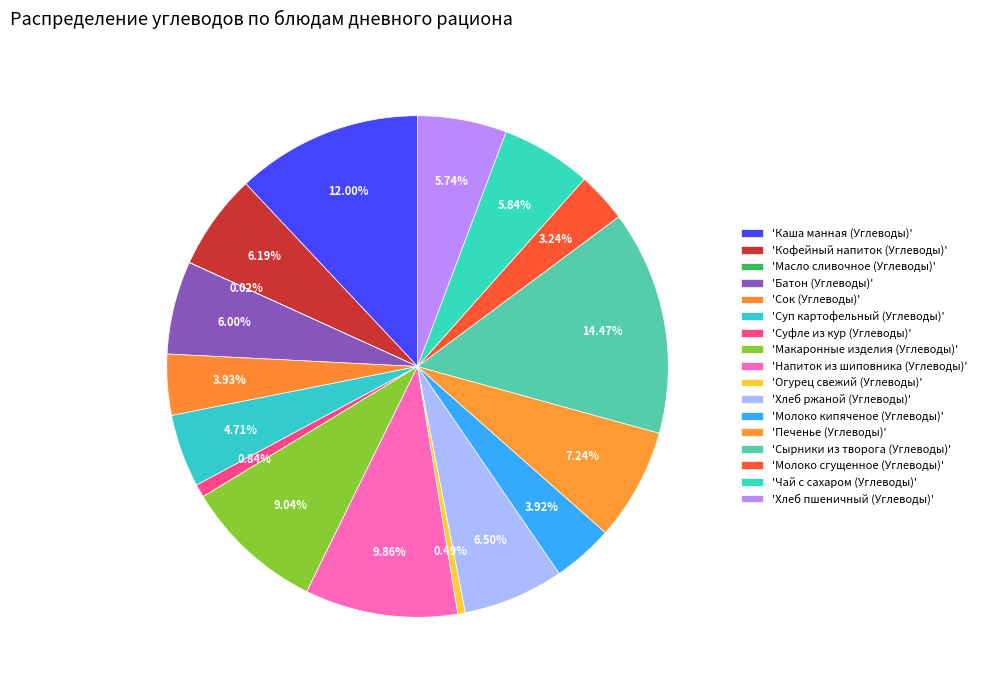

What is the smallest slice in the pie chart?

Масло сливочное (Углеводы)